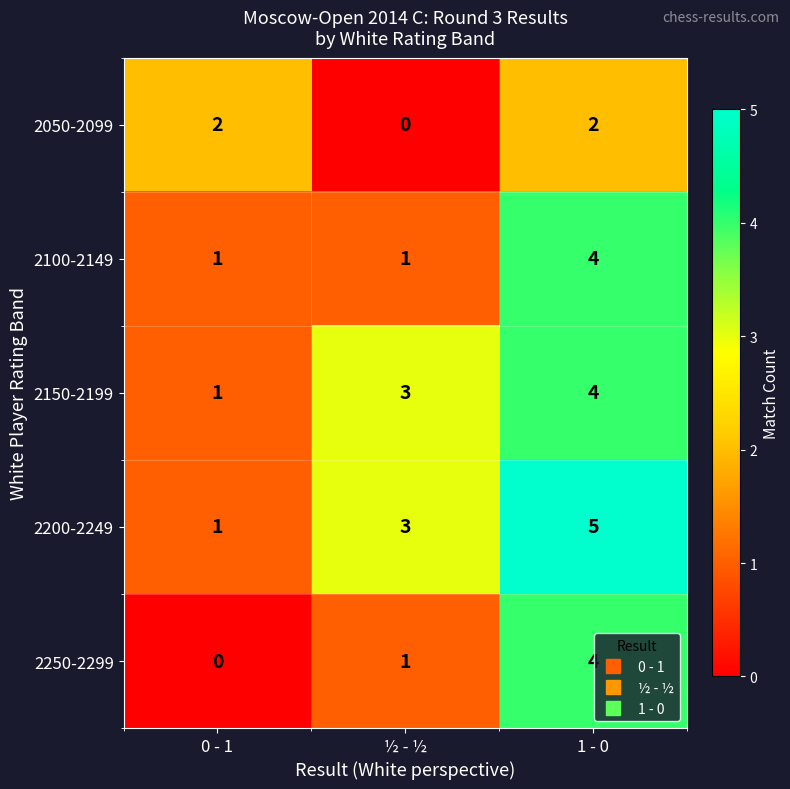

Count the 2050-2099 values in the range 0 to 2.

3